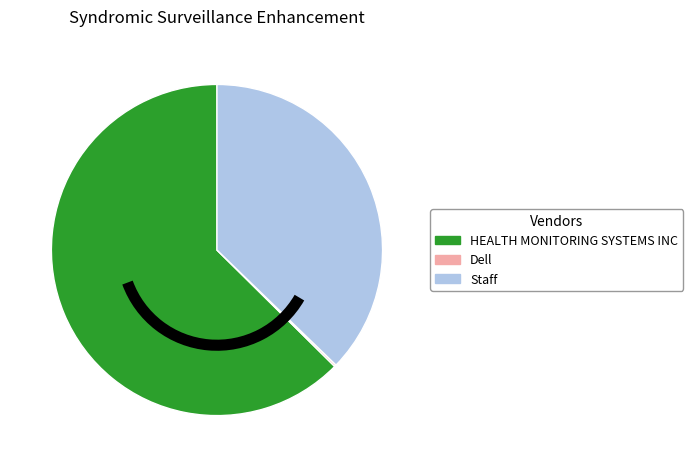

The Staff slice represents 46% of the pie. True or false?

False